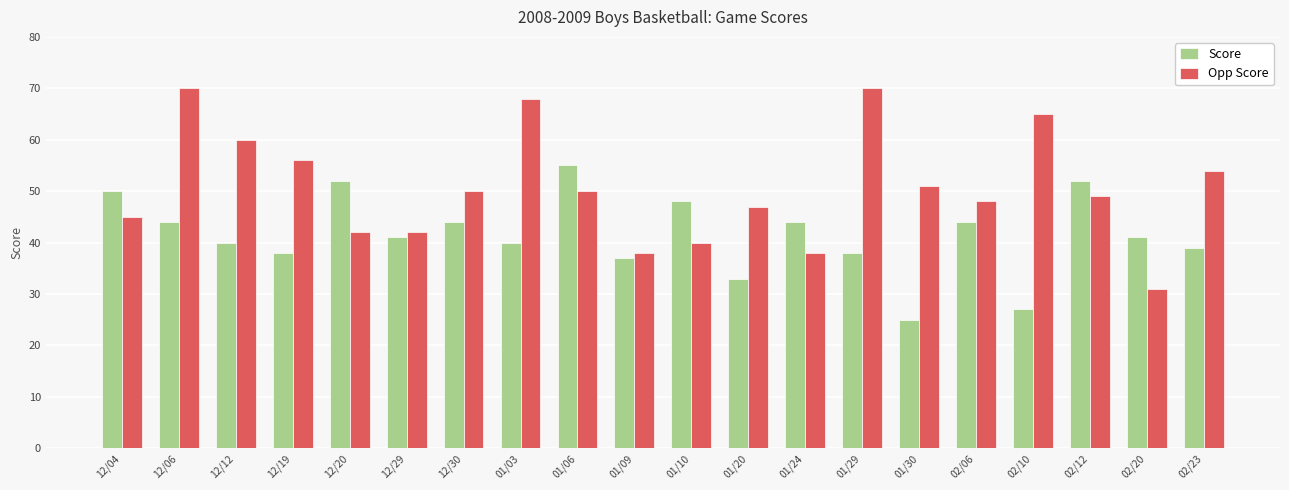

The Score series shows 64 at 01/24. True or false?

False